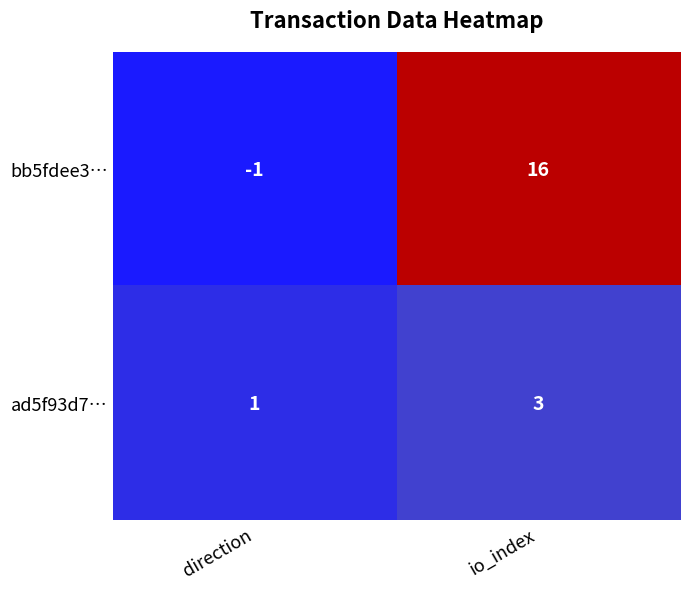

How many data points does each series have?

2